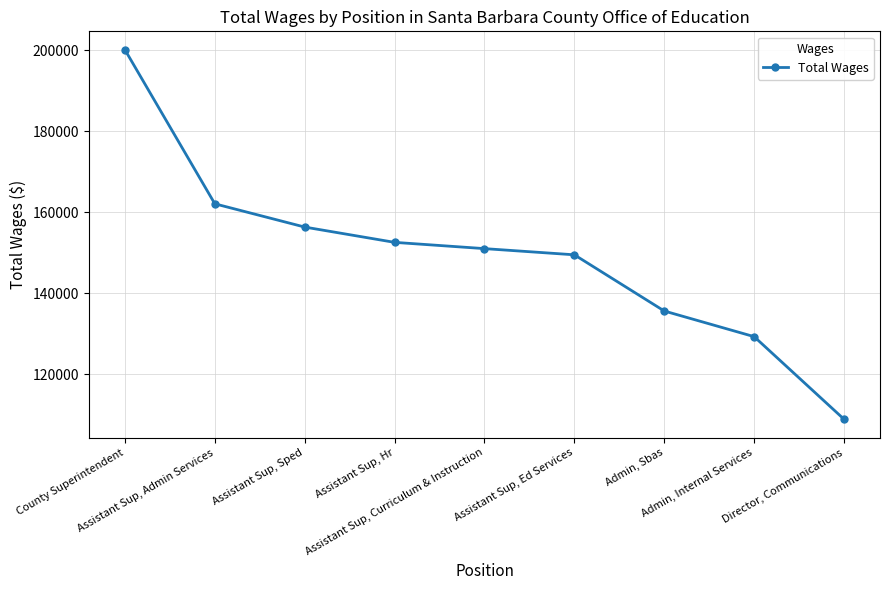

What is the sum of all values?

1345794